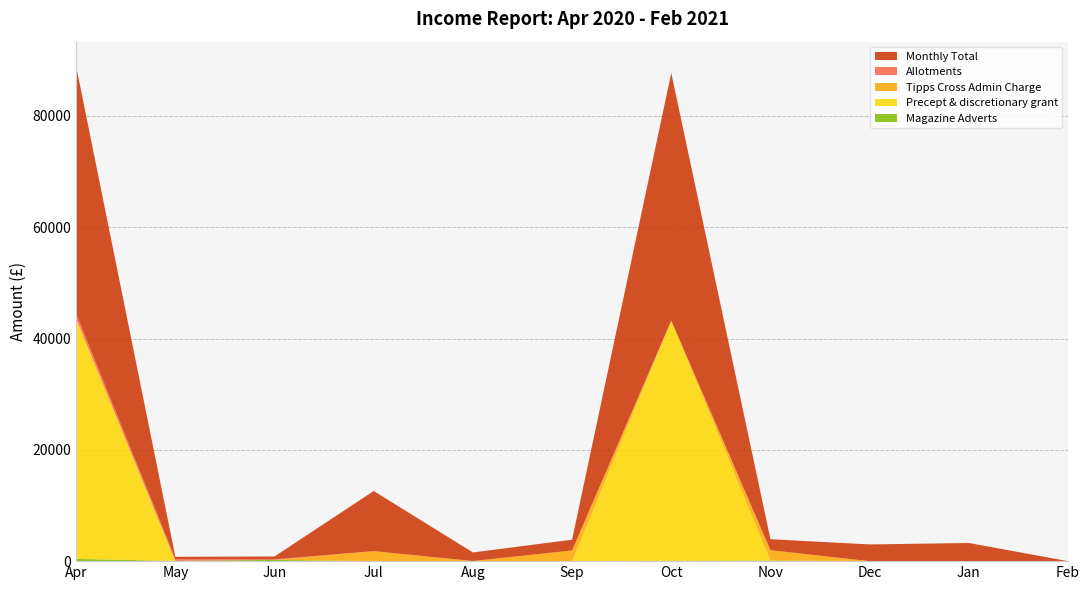

Reading left to right, transcribe all the data shown in this chart.

Magazine Adverts: 404.0	40.0	223.0	0.0	20.0	20.0	60.0	120.0	0.0	20.0	0.0
Precept & discretionary grant: 43165.0	0.0	0.0	0.0	0.0	0.0	43165.0	0.0	0.0	0.0	0.0
Tipps Cross Admin Charge: 0.0	0.0	0.0	1800.0	0.0	1900.0	0.0	1850.0	0.0	0.0	0.0
Allotments: 875.0	350.0	100.0	0.0	0.0	0.0	0.0	0.0	0.0	0.0	0.0
Monthly Total: 44444.0	390.0	515.4	10800.0	1541.3	1930.7	44475.0	1970.0	3002.2	3241.3	0.0